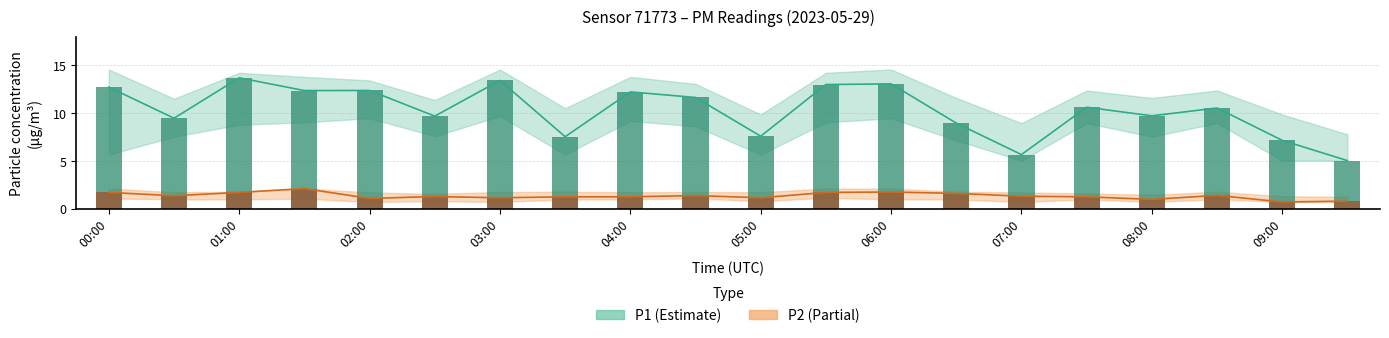

List the labels in order of P1 value, largest first.

01:00, 03:00, 06:00, 05:30, 00:00, 02:00, 01:30, 04:00, 04:30, 07:30, 08:30, 08:00, 02:30, 00:30, 06:30, 05:00, 03:30, 09:00, 07:00, 09:30